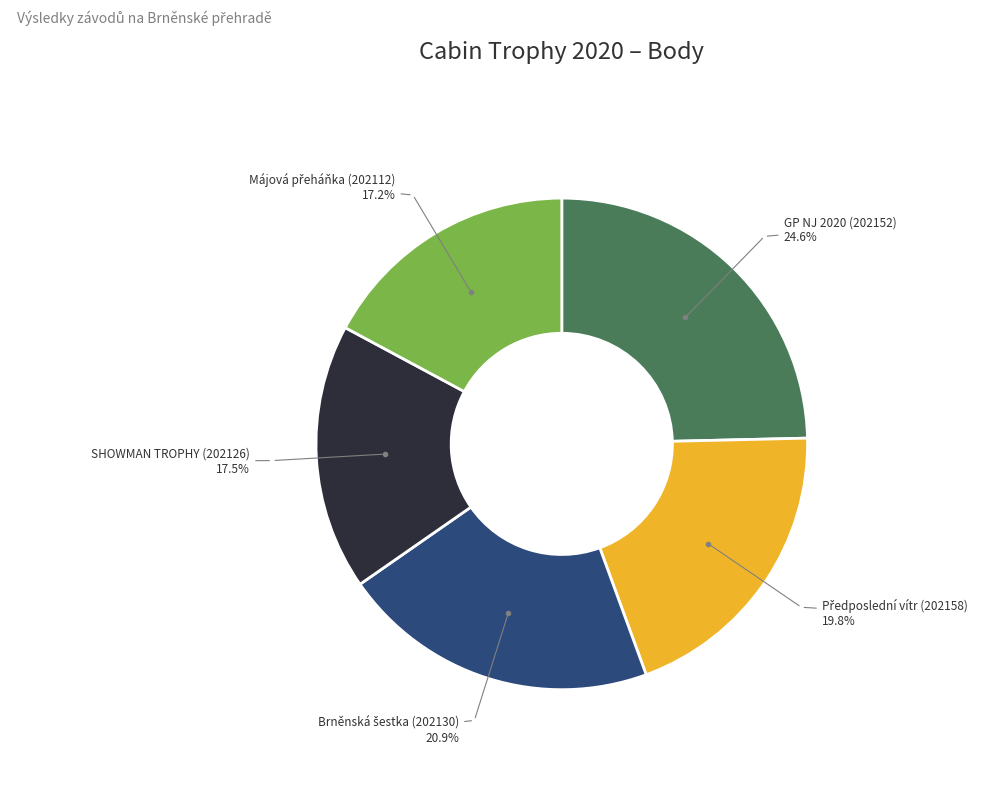

Is there a majority slice in this chart?

No